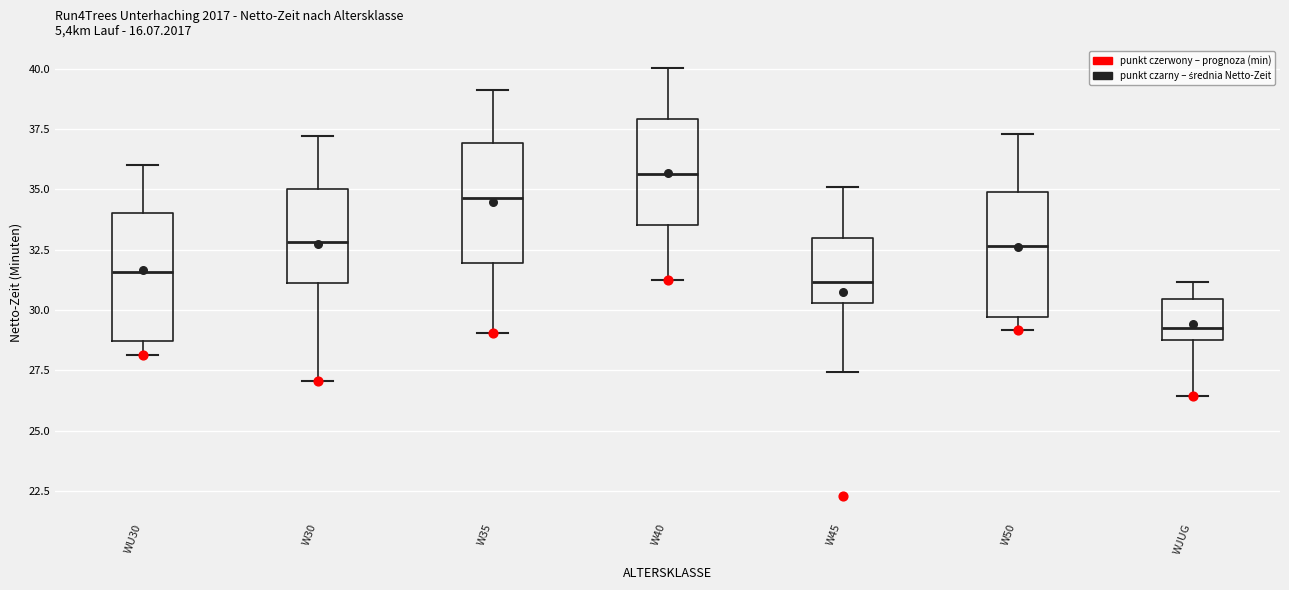

Where does the lower whisker of the box for W45 end on the y-axis? The values are not printed on the chart, so give them approximately, as read against the axis.

27.5